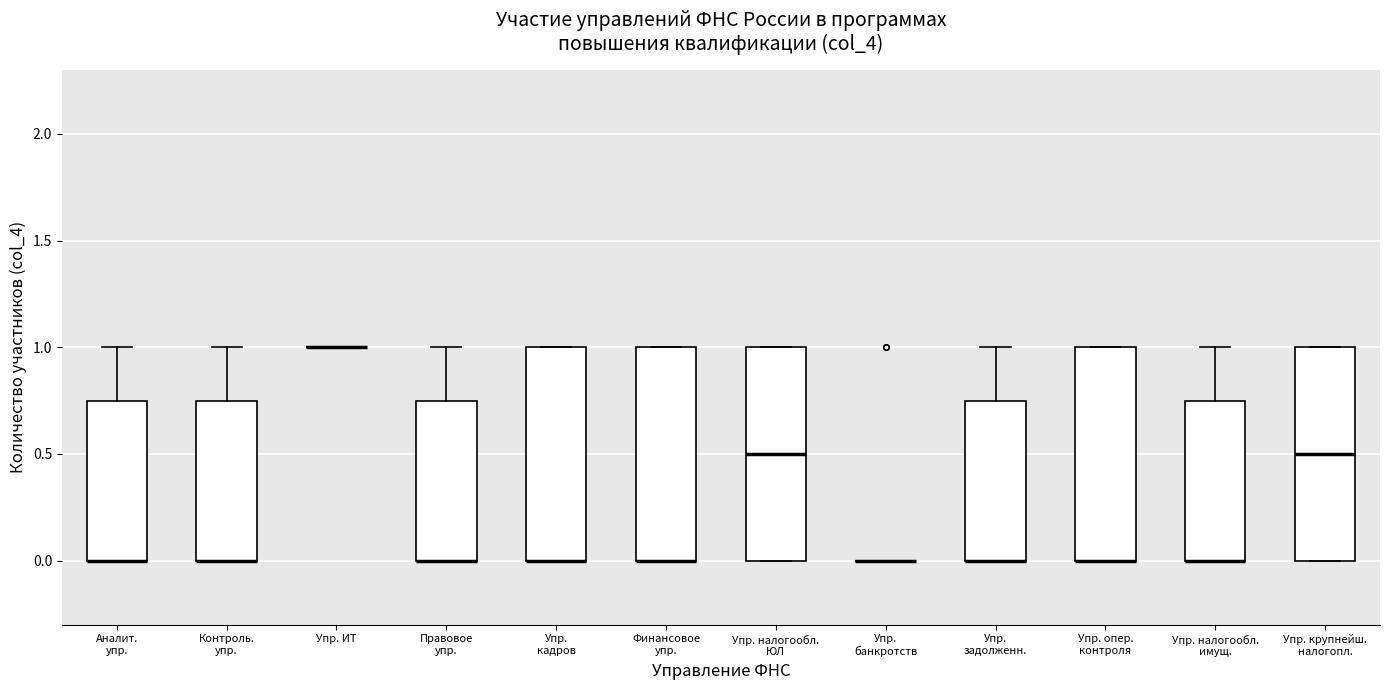

Where is the lower edge of the box for Упр. налогообл. ЮЛ on the y-axis? The values are not printed on the chart, so give them approximately, as read against the axis.

0.00